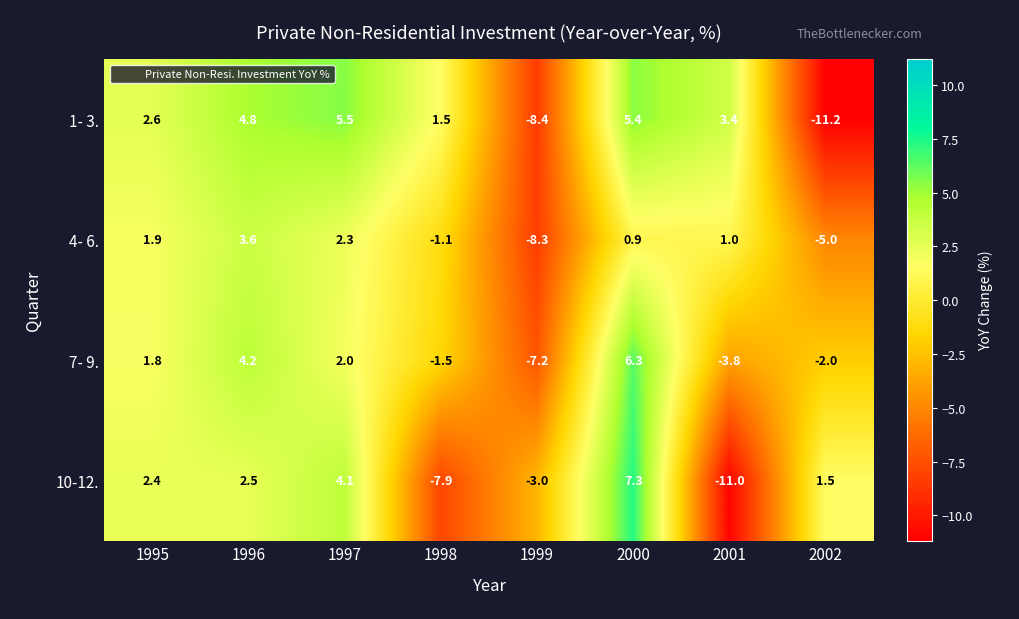

What is the highest value of the 1- 3. series?

5.5